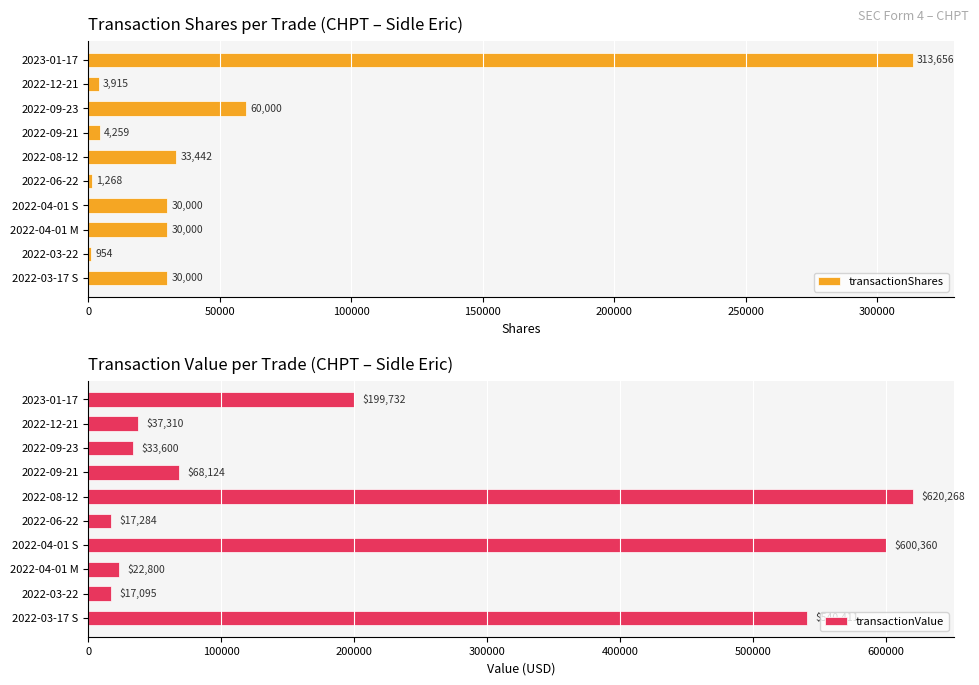

How many bars are there in total?

20